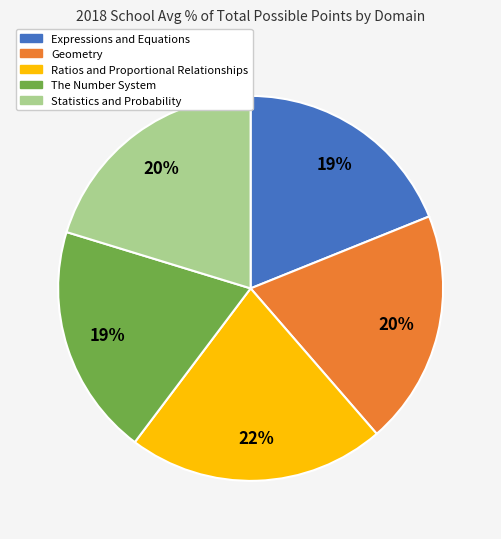

Is there any slice that represents more than half of the pie?

No